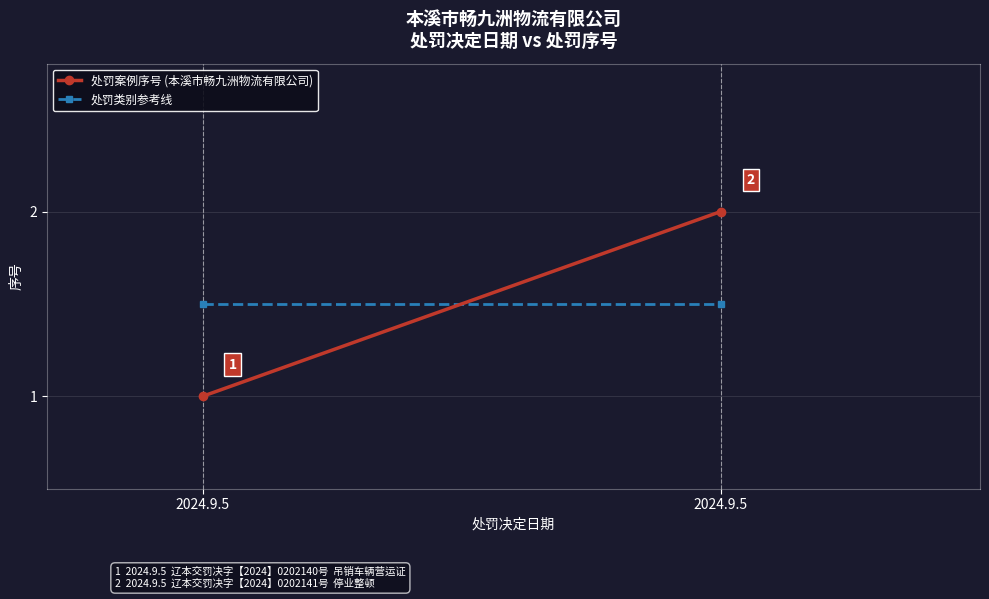

Is the value of 处罚案例序号 (本溪市畅九洲物流有限公司) at 2024.9.5 greater than the value of 处罚类别参考线 at 2024.9.5?

No